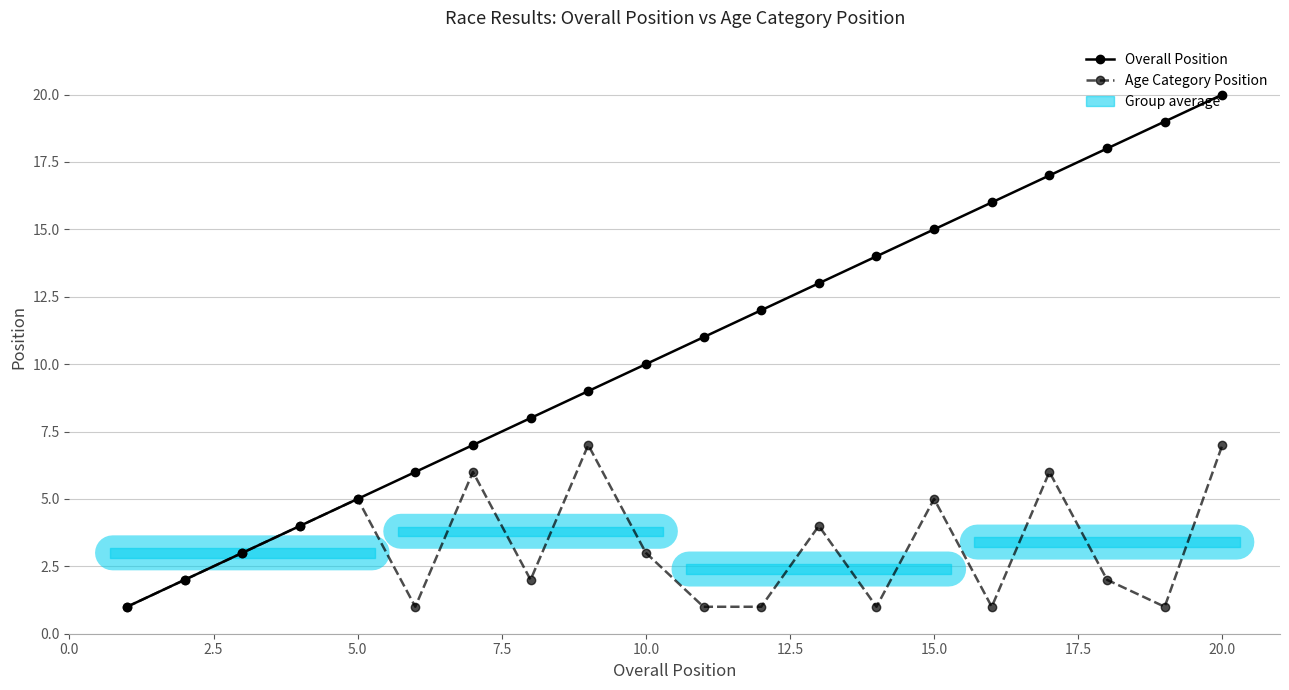

True or false: Overall Position and Age Category Position intersect in this chart.

False